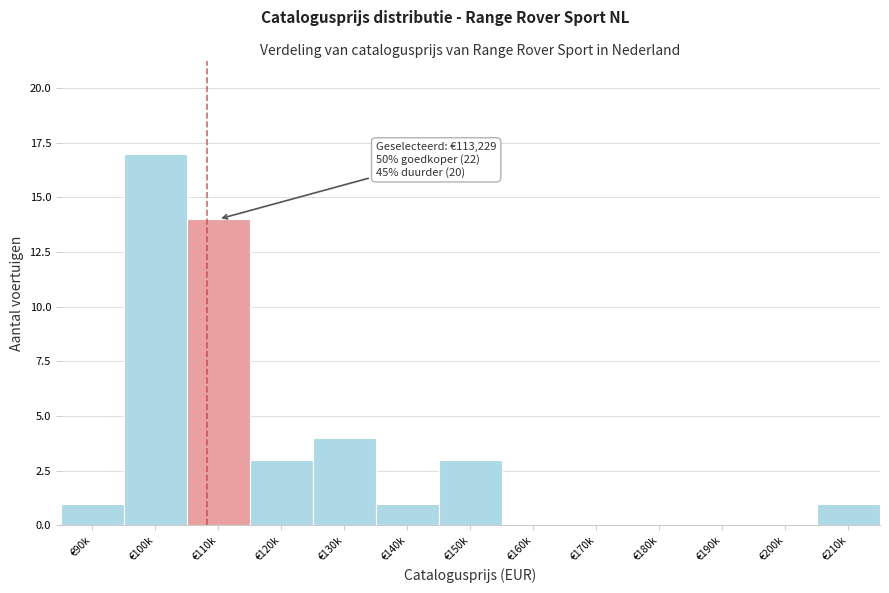

Reading left to right, transcribe all the data shown in this chart.

€90k=1	€100k=17	€110k=14	€120k=3	€130k=4	€140k=1	€150k=3	€160k=0	€170k=0	€180k=0	€190k=0	€200k=0	€210k=1